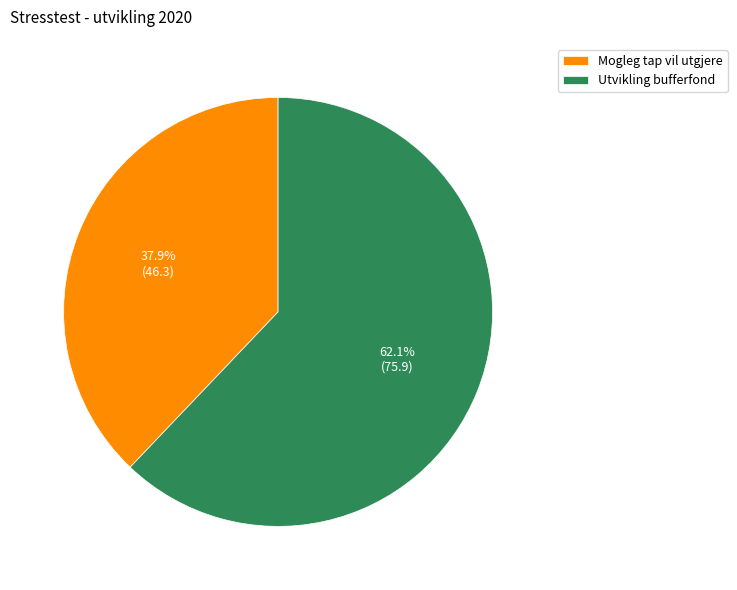

What is the ratio of the value at Mogleg tap vil utgjere to the value at Utvikling bufferfond?

0.6